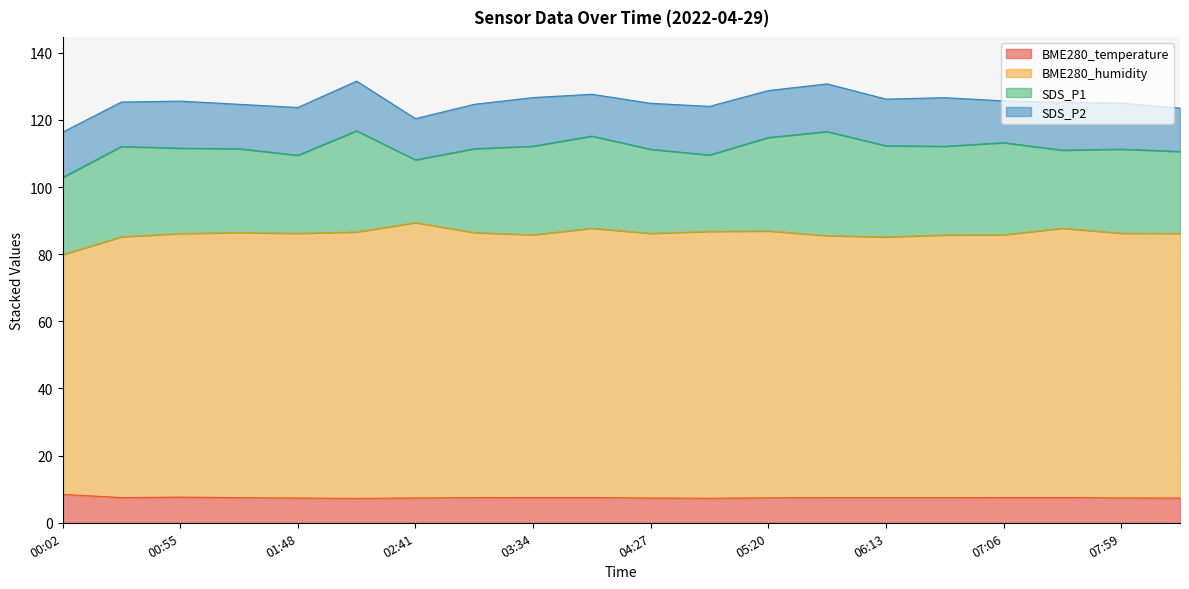

Where is the first local minimum for BME280_humidity?

01:48